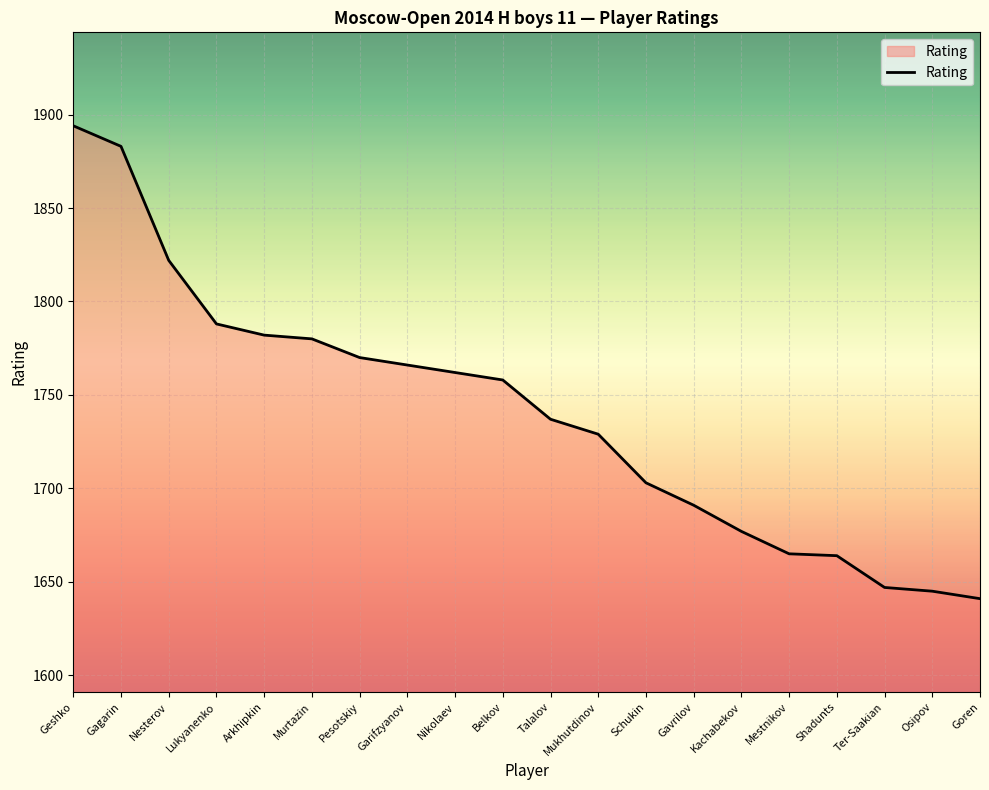

At which category does the chart reach its minimum across all series?

Goren